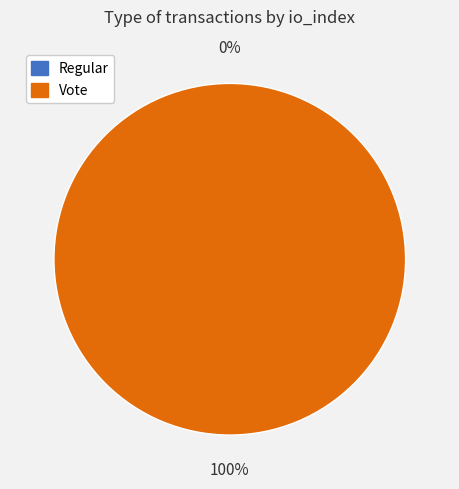

What is the largest slice in the pie chart?

Vote